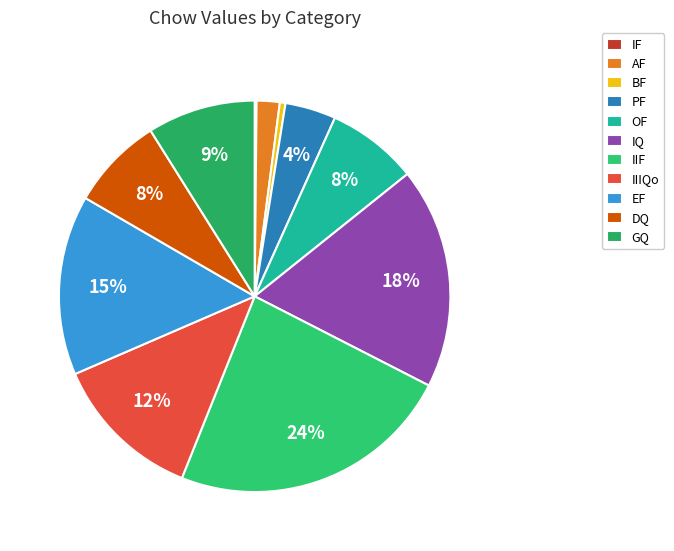

Count the number of slices in the pie.

11